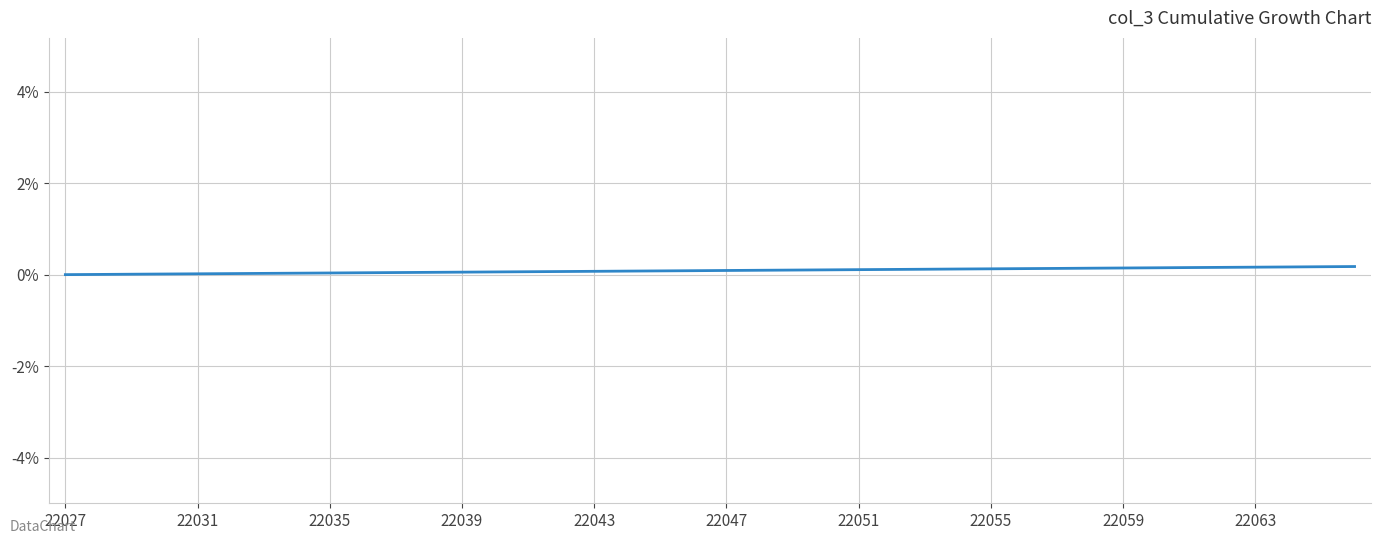

Does the chart display data point markers on the line(s)?

No